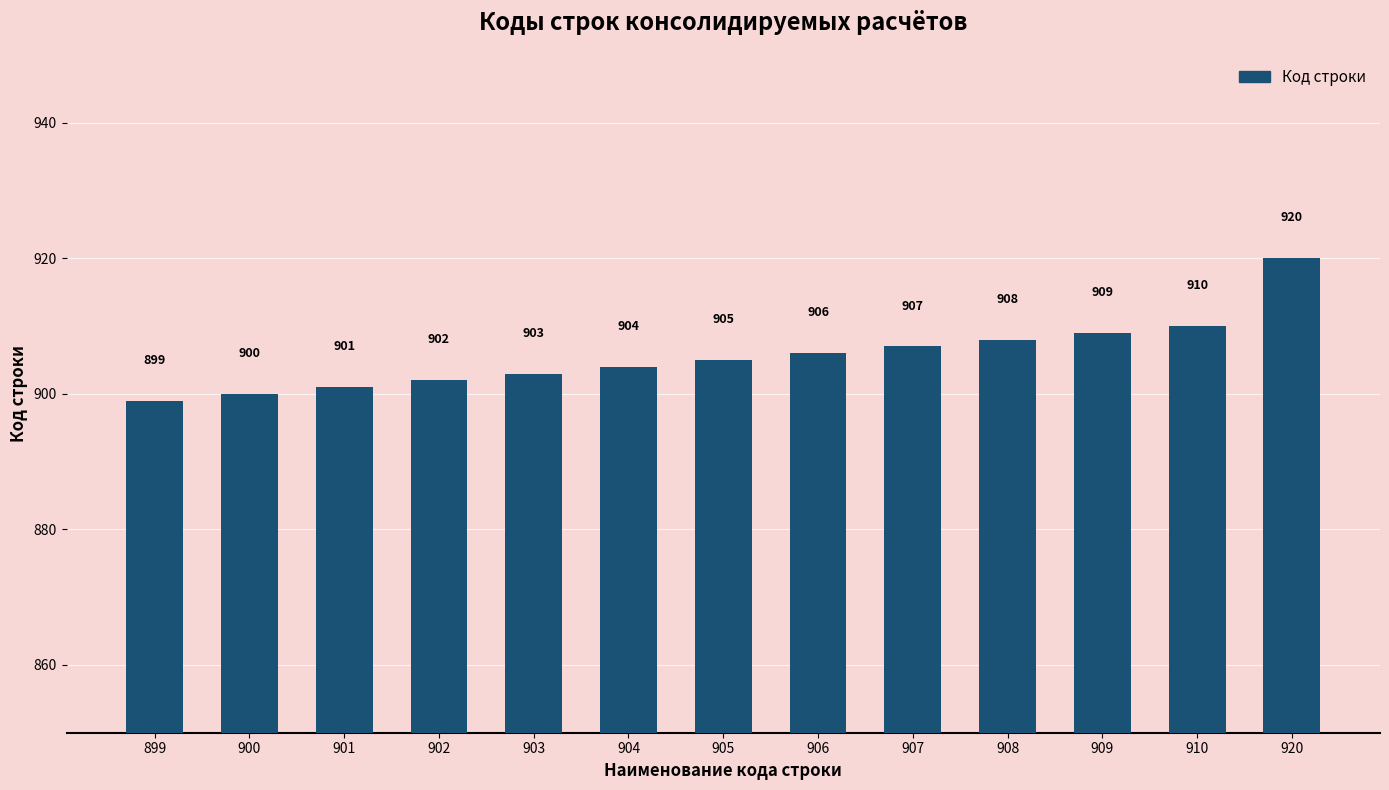

True or false: the data shows 1441 at 904.

False